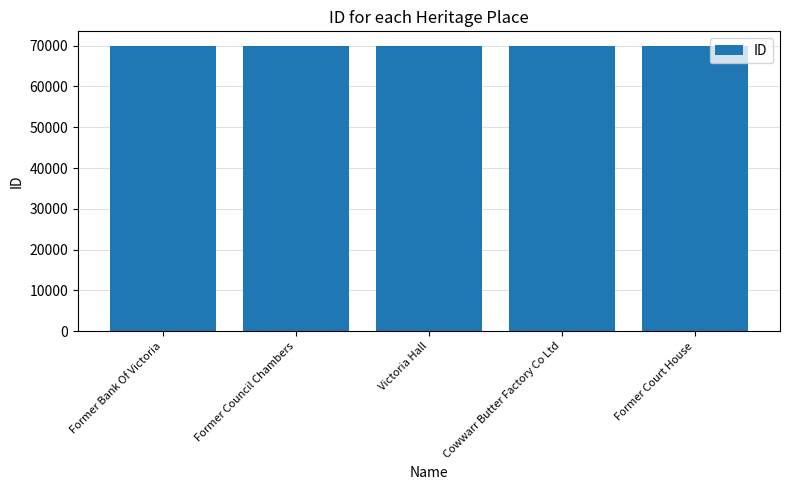

What is the ratio of the value at Cowwarr Butter Factory Co Ltd to the value at Former Bank Of Victoria?

1.0